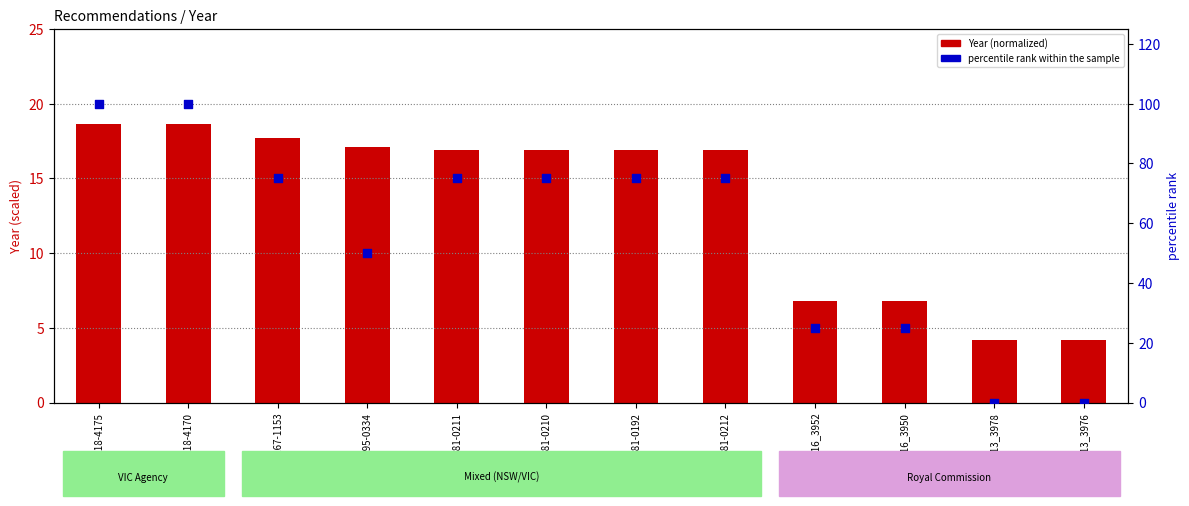

Which series has the largest total across all categories?

percentile rank within the sample